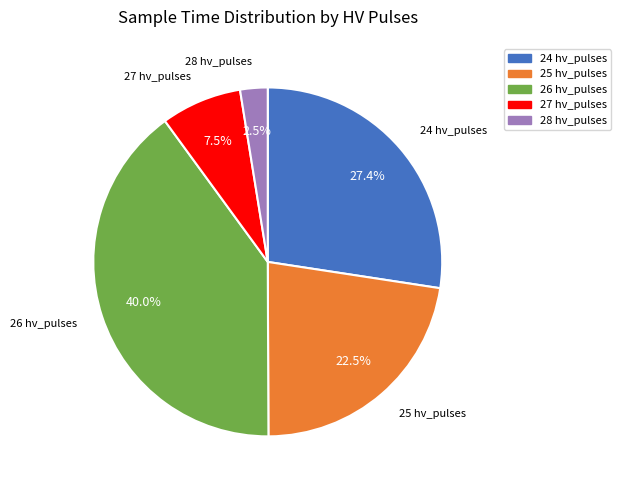

To the nearest percent, what is the combined percentage of 28 and 27?

10%